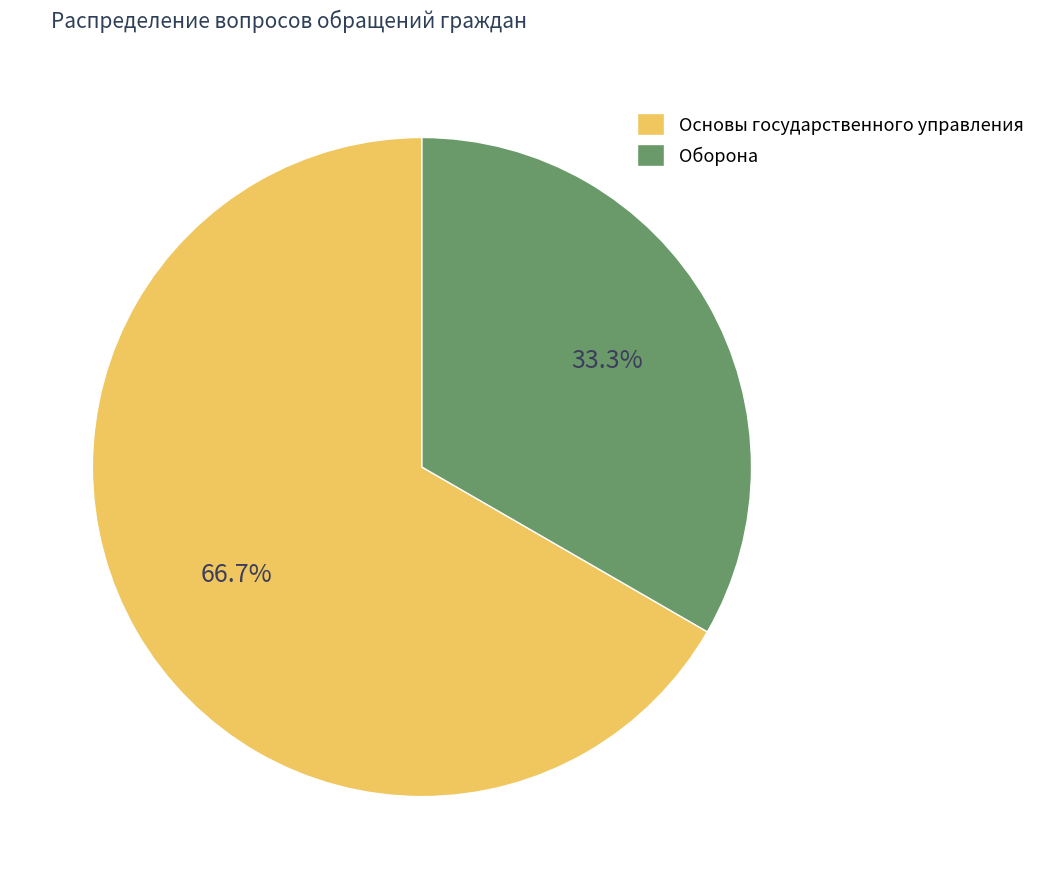

The Основы государственного управления slice represents 53% of the pie. True or false?

False